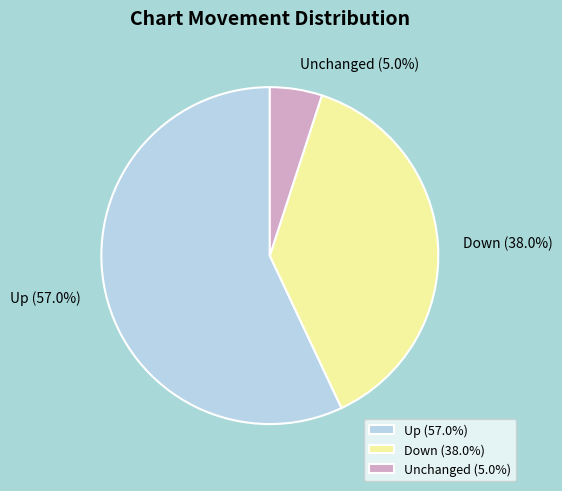

Between Down (38.0%) and Up (57.0%), which is larger?

Up (57.0%)